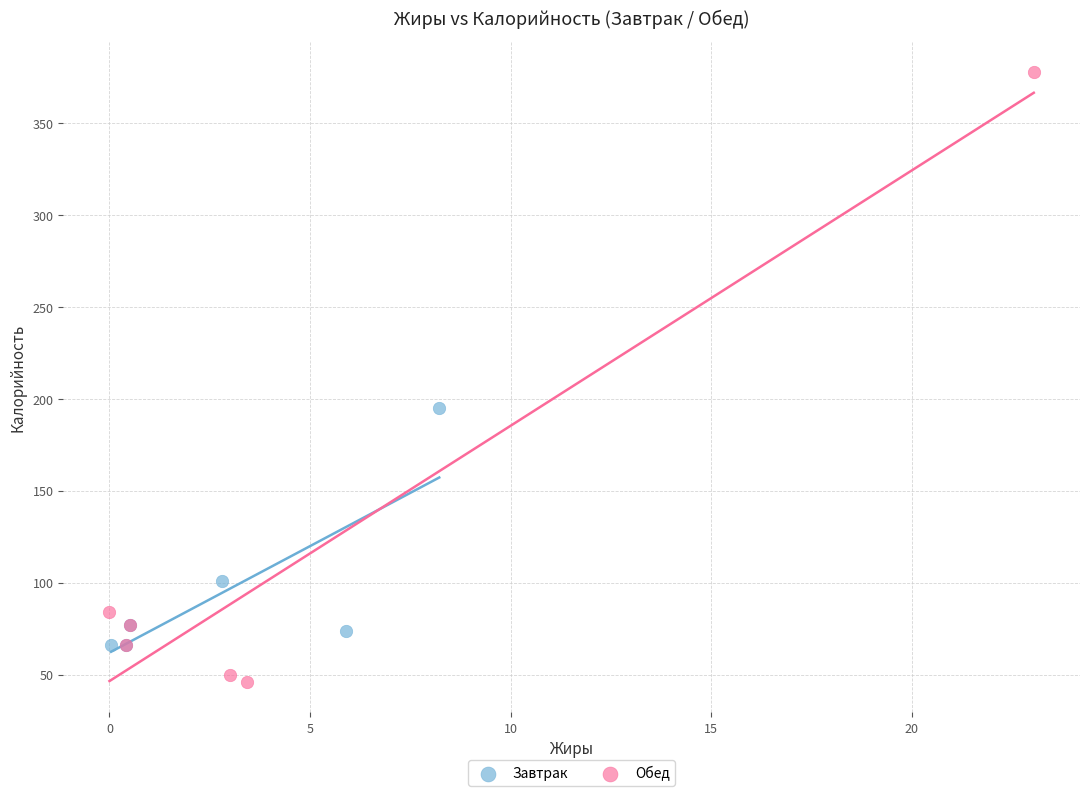

Which series contains the lowest Y value?

Обед